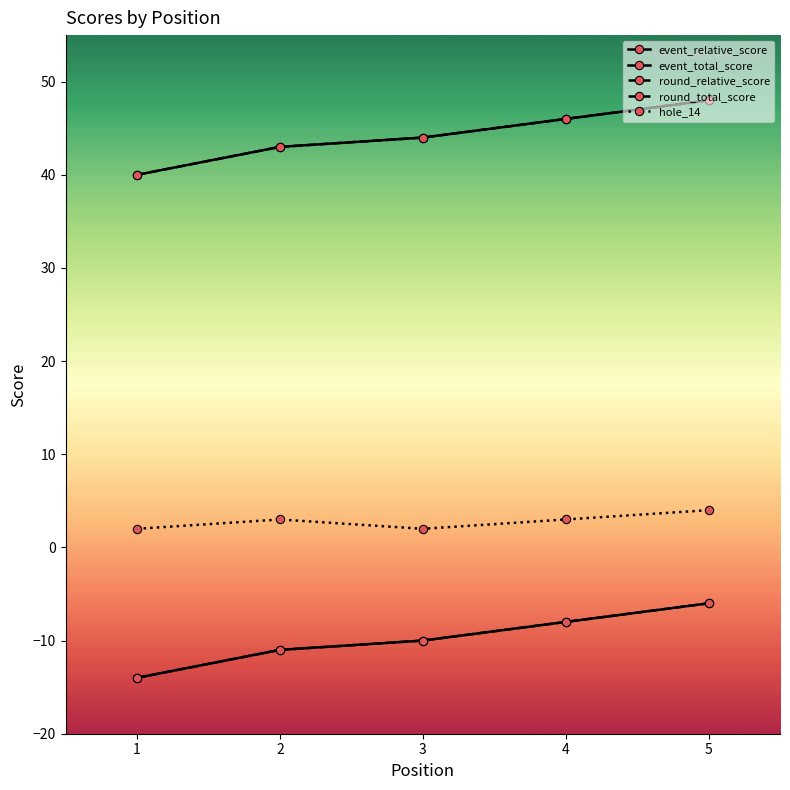

What is the difference between the second highest and minimum values in the event_relative_score series?

6